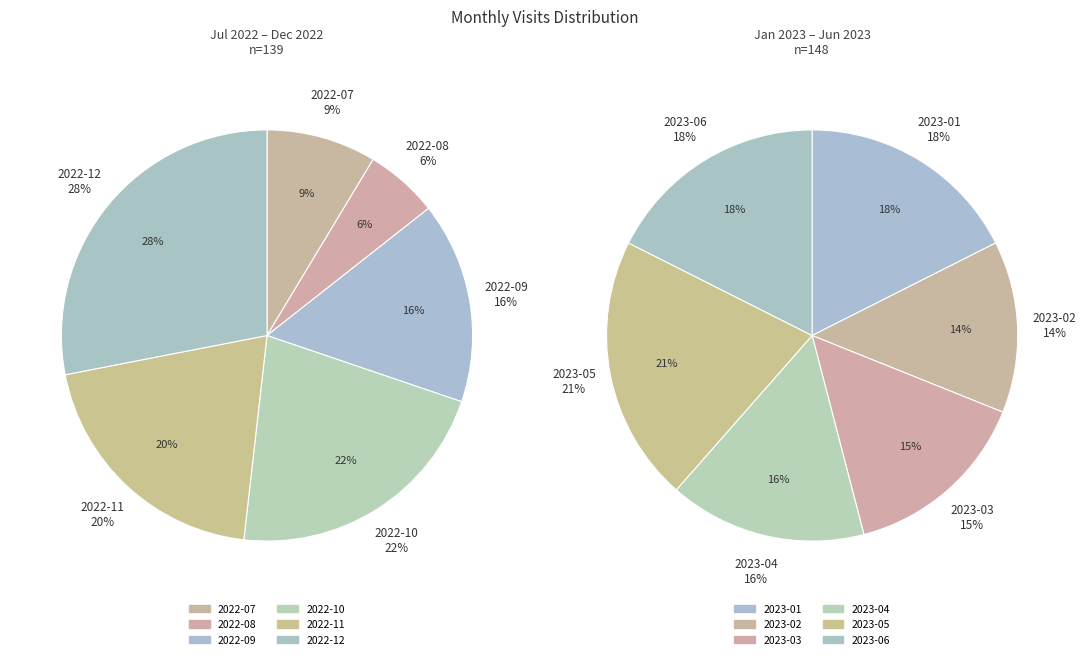

Is 2023-03 the majority of the pie?

No